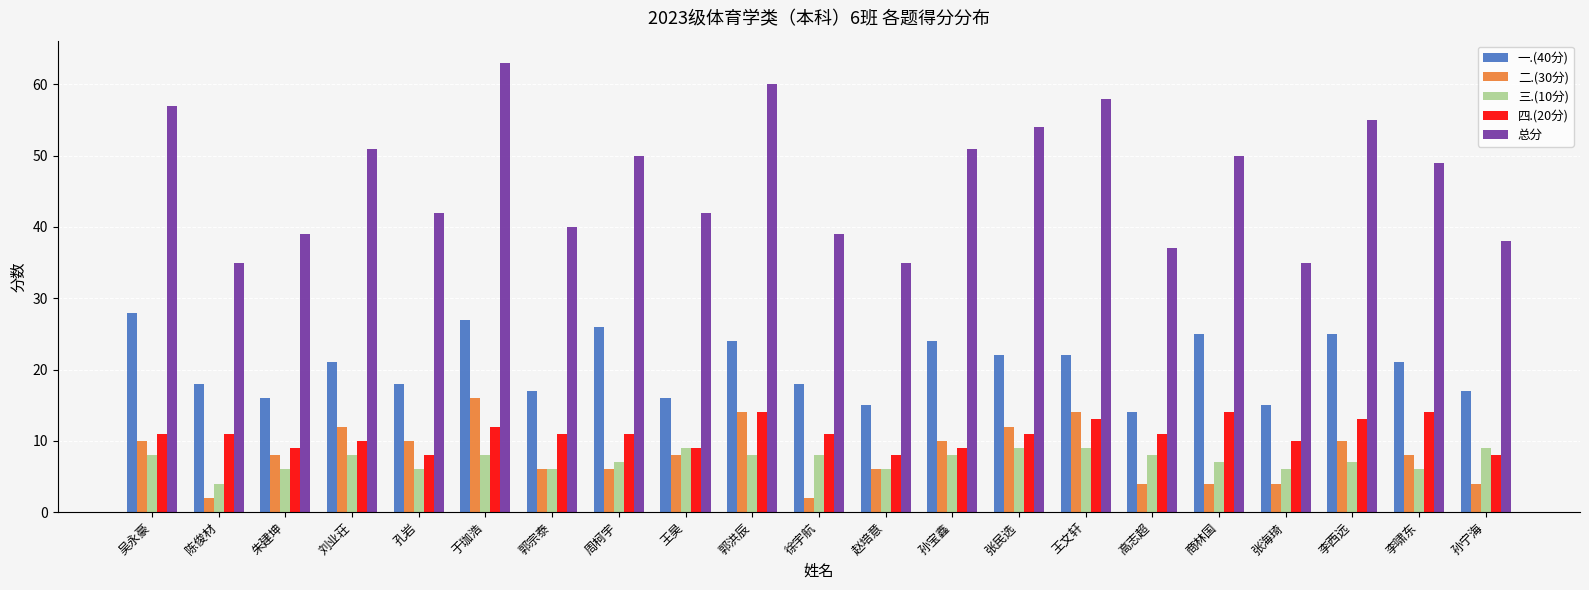

The value of 二.(30分) at 李西远 is 6. True or false?

False